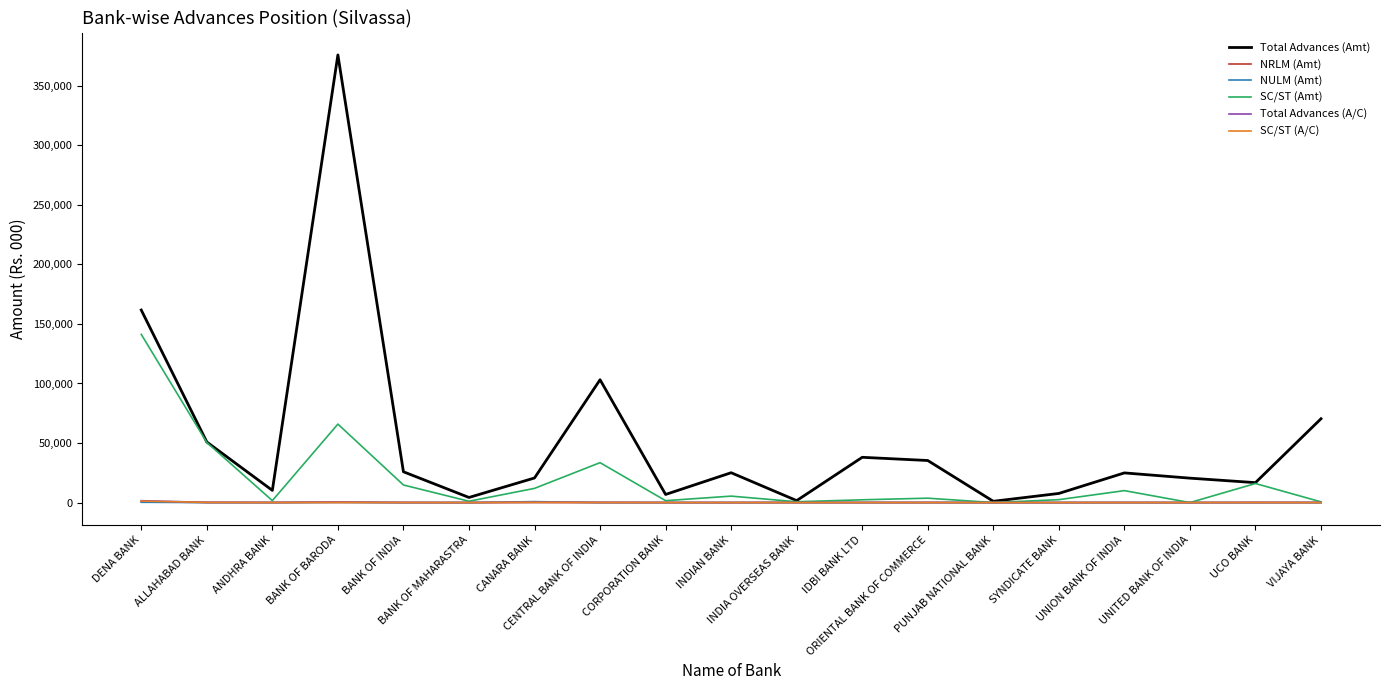

Which series has the largest total across all categories?

Total Advances (Amt)